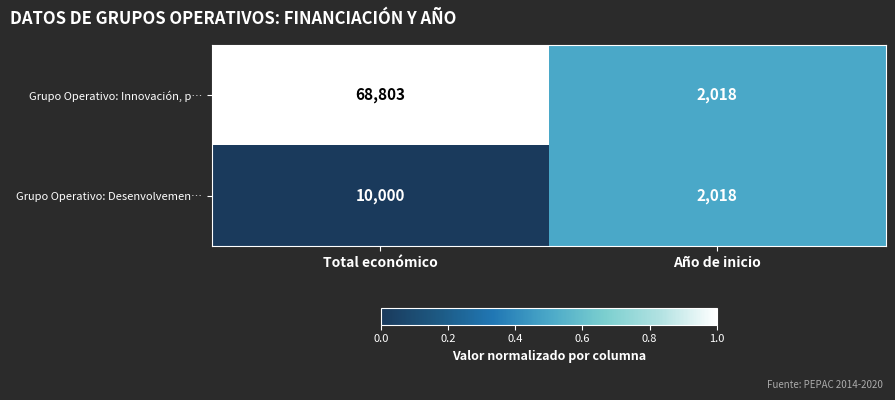

What is the difference between the maximum and minimum values in the Grupo Operativo: Desenvolvemen… series?

7982